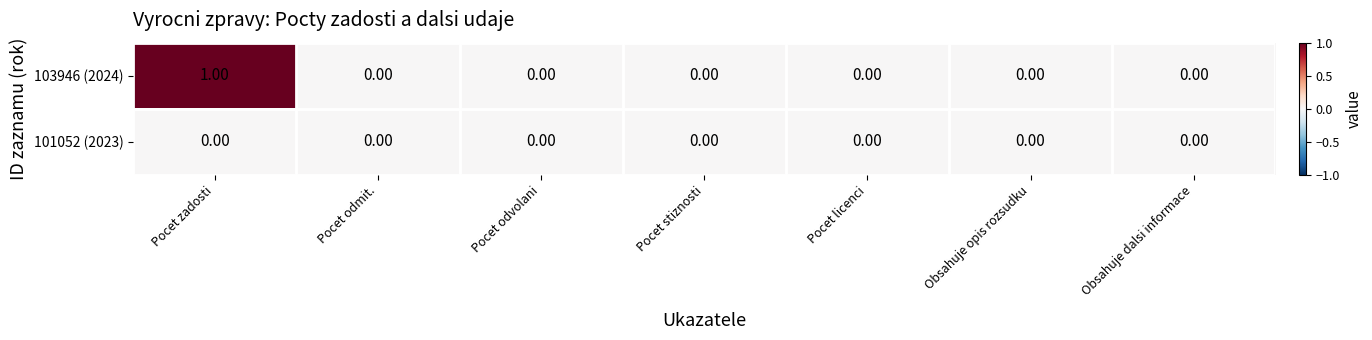

How many series are shown in this chart?

2